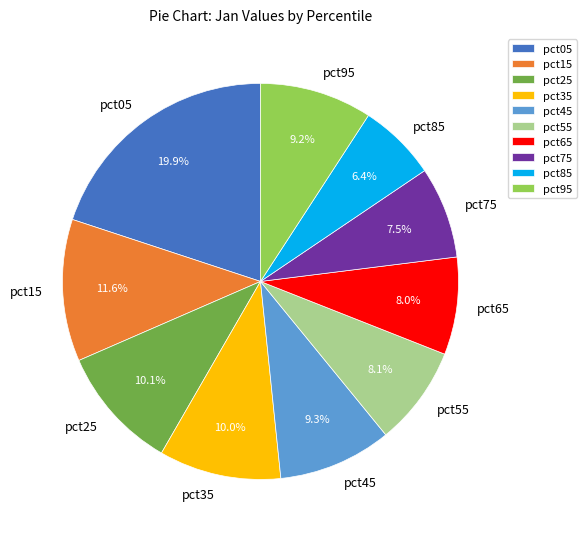

To the nearest percent, what portion does pct95 represent?

9%